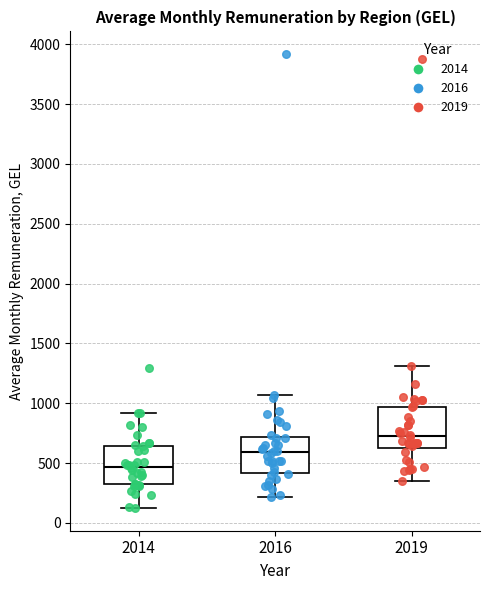

Reading left to right, read every box against the y-axis: the position of its median line, the range the box covers, and the ends of its whiskers. The values are not printed on the chart, so give them approximately, as read against the axis.

2014: median 450, box 300 to 650, whiskers 100 to 900
2016: median 600, box 400 to 700, whiskers 200 to 1050
2019: median 750, box 650 to 950, whiskers 350 to 1300